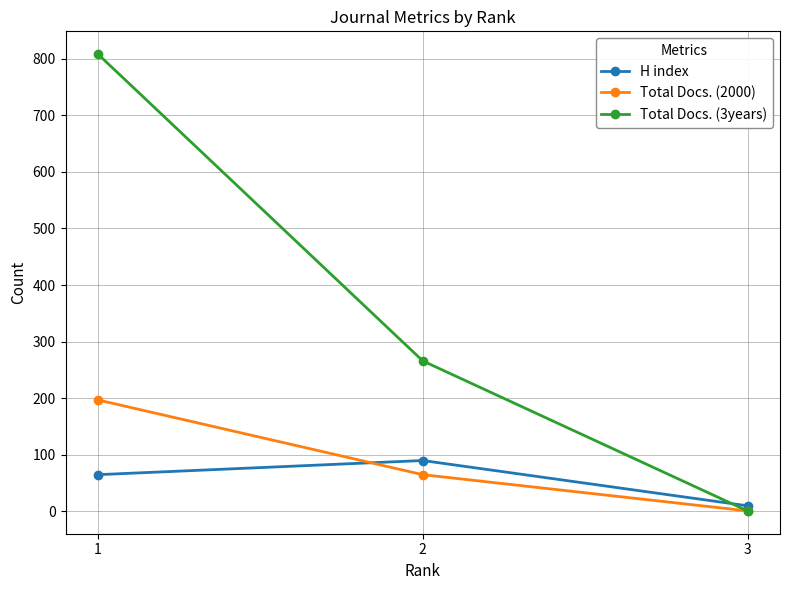

Reading left to right, list all the values displayed in this chart.

H index: 1=65	2=90	3=10
Total Docs. (2000): 1=197	2=65	3=1
Total Docs. (3years): 1=808	2=266	3=1